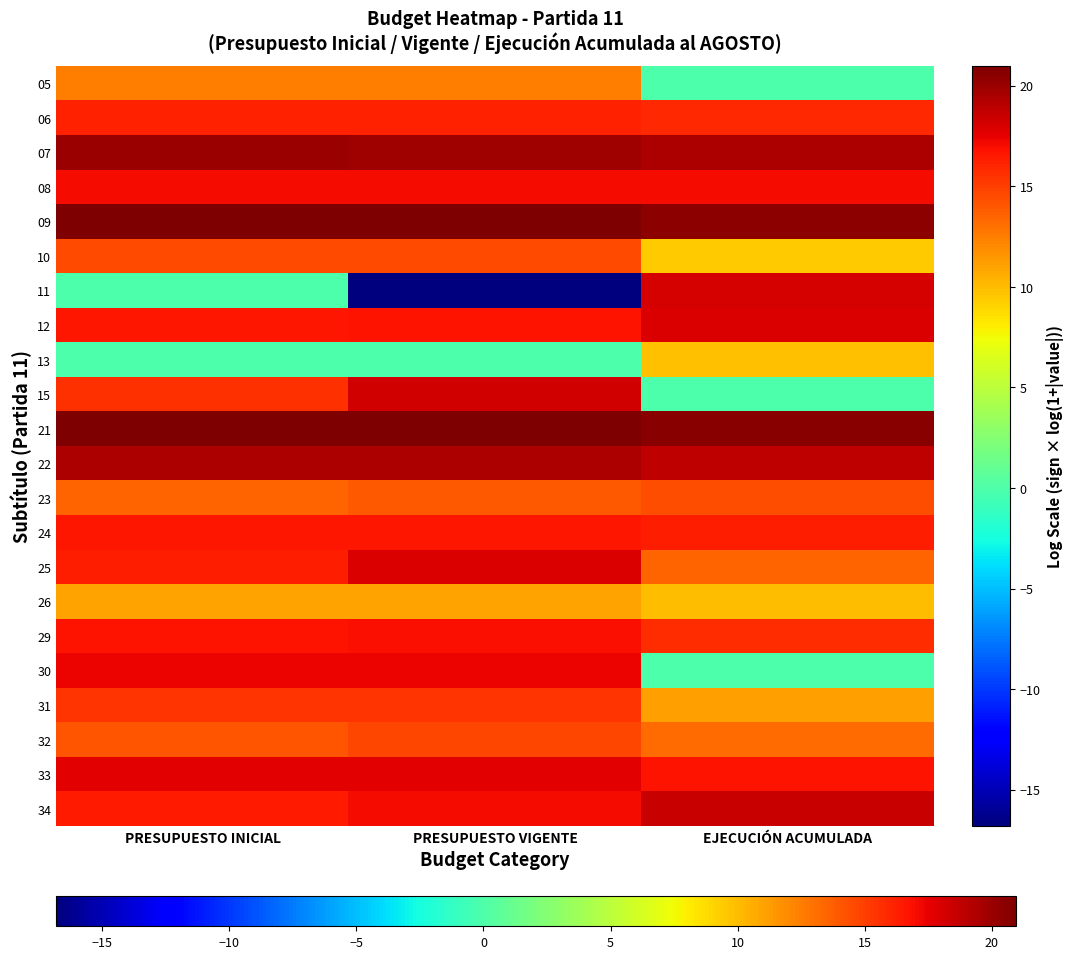

Reading left to right, transcribe all the data shown in this chart.

05: PRESUPUESTO INICIAL=12.5	PRESUPUESTO VIGENTE=12.5	EJECUCIÓN ACUMULADA=0.0
06: PRESUPUESTO INICIAL=16.2	PRESUPUESTO VIGENTE=16.2	EJECUCIÓN ACUMULADA=15.8
07: PRESUPUESTO INICIAL=20.0	PRESUPUESTO VIGENTE=19.9	EJECUCIÓN ACUMULADA=19.4
08: PRESUPUESTO INICIAL=17.0	PRESUPUESTO VIGENTE=17.1	EJECUCIÓN ACUMULADA=17.1
09: PRESUPUESTO INICIAL=20.9	PRESUPUESTO VIGENTE=20.9	EJECUCIÓN ACUMULADA=20.5
10: PRESUPUESTO INICIAL=14.6	PRESUPUESTO VIGENTE=14.6	EJECUCIÓN ACUMULADA=9.4
11: PRESUPUESTO INICIAL=0.0	PRESUPUESTO VIGENTE=-16.8	EJECUCIÓN ACUMULADA=18.1
12: PRESUPUESTO INICIAL=16.6	PRESUPUESTO VIGENTE=16.8	EJECUCIÓN ACUMULADA=17.9
13: PRESUPUESTO INICIAL=0.0	PRESUPUESTO VIGENTE=0.0	EJECUCIÓN ACUMULADA=9.8
15: PRESUPUESTO INICIAL=15.5	PRESUPUESTO VIGENTE=18.3	EJECUCIÓN ACUMULADA=0.0
21: PRESUPUESTO INICIAL=21.0	PRESUPUESTO VIGENTE=21.0	EJECUCIÓN ACUMULADA=20.6
22: PRESUPUESTO INICIAL=19.4	PRESUPUESTO VIGENTE=19.4	EJECUCIÓN ACUMULADA=18.9
23: PRESUPUESTO INICIAL=13.6	PRESUPUESTO VIGENTE=14.0	EJECUCIÓN ACUMULADA=14.4
24: PRESUPUESTO INICIAL=16.6	PRESUPUESTO VIGENTE=16.6	EJECUCIÓN ACUMULADA=16.4
25: PRESUPUESTO INICIAL=16.4	PRESUPUESTO VIGENTE=18.0	EJECUCIÓN ACUMULADA=13.5
26: PRESUPUESTO INICIAL=10.9	PRESUPUESTO VIGENTE=10.9	EJECUCIÓN ACUMULADA=9.9
29: PRESUPUESTO INICIAL=16.8	PRESUPUESTO VIGENTE=16.9	EJECUCIÓN ACUMULADA=15.8
30: PRESUPUESTO INICIAL=17.4	PRESUPUESTO VIGENTE=17.4	EJECUCIÓN ACUMULADA=0.0
31: PRESUPUESTO INICIAL=15.5	PRESUPUESTO VIGENTE=15.5	EJECUCIÓN ACUMULADA=11.2
32: PRESUPUESTO INICIAL=14.1	PRESUPUESTO VIGENTE=14.8	EJECUCIÓN ACUMULADA=13.3
33: PRESUPUESTO INICIAL=17.7	PRESUPUESTO VIGENTE=17.7	EJECUCIÓN ACUMULADA=16.8
34: PRESUPUESTO INICIAL=16.5	PRESUPUESTO VIGENTE=17.0	EJECUCIÓN ACUMULADA=18.5